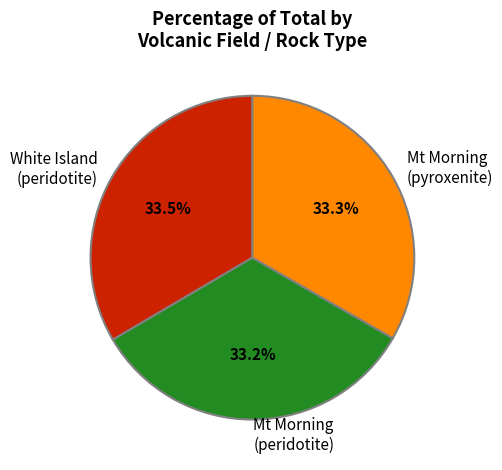

Approximately how many times larger is the value at Mt Morning (peridotite) compared to White Island (peridotite)?

1.0